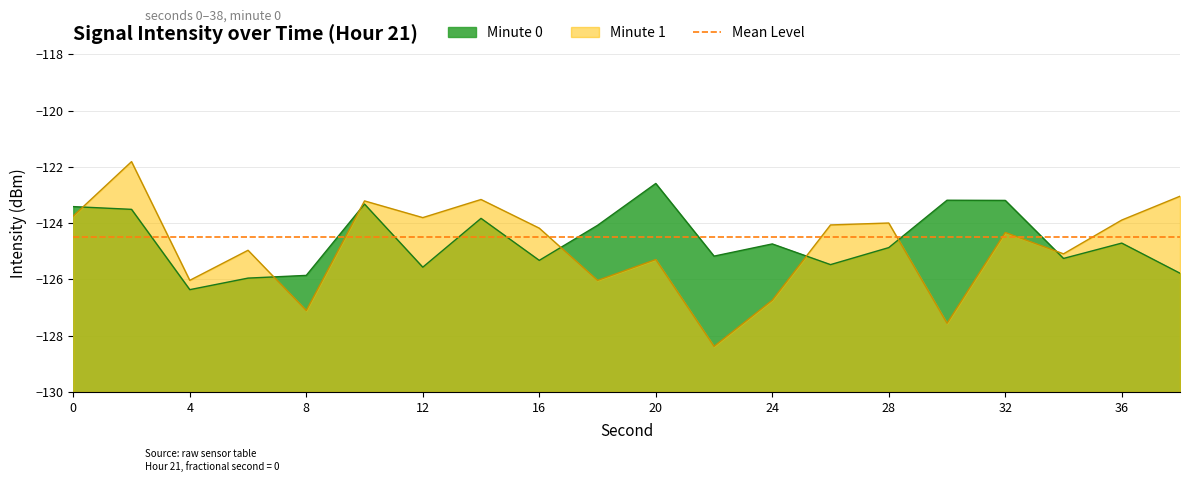

Does the chart display data point markers on the line(s)?

No